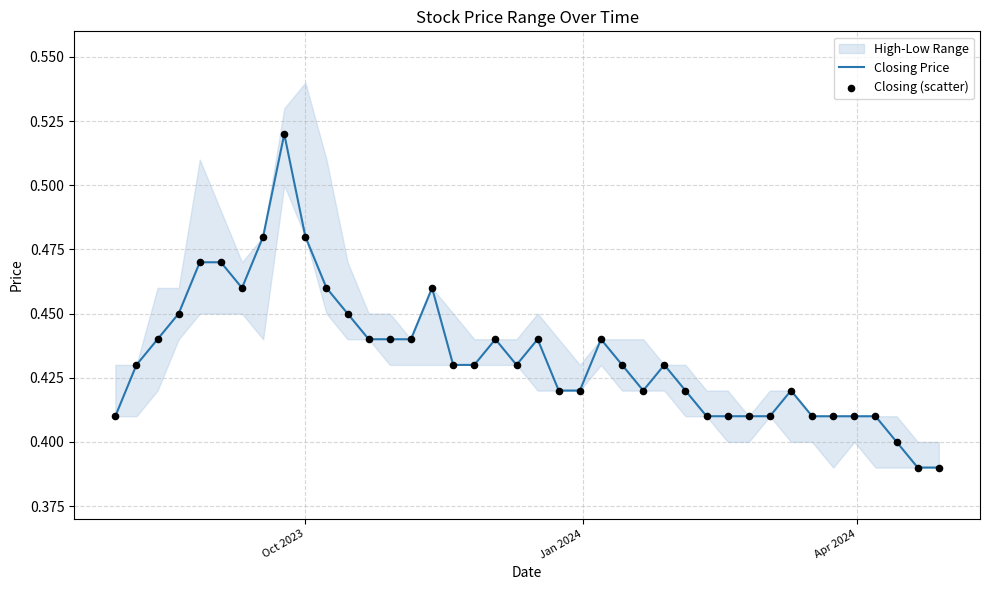

Which series reaches the minimum Y coordinate?

Closing Price